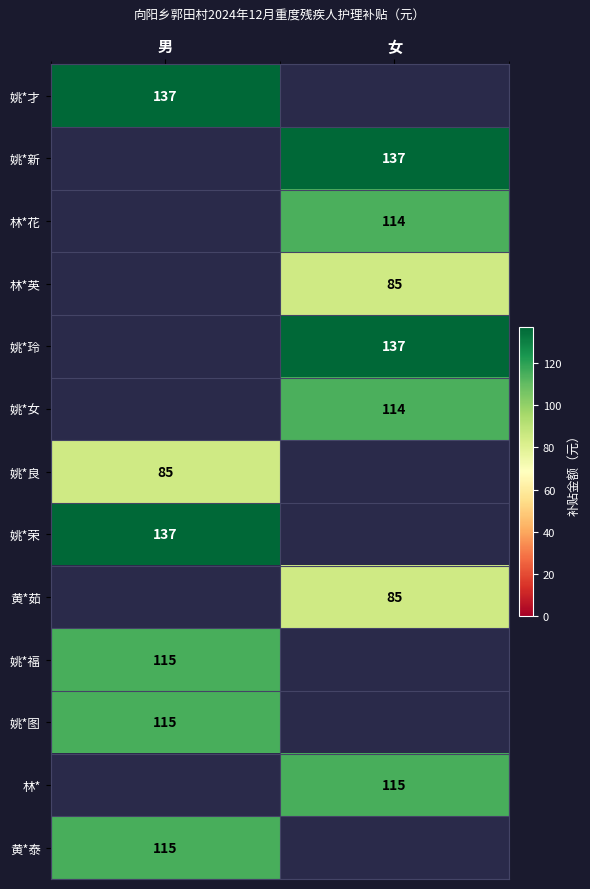

Is the value of 姚*荣 at 男 greater than the value of 姚*良 at 男?

Yes